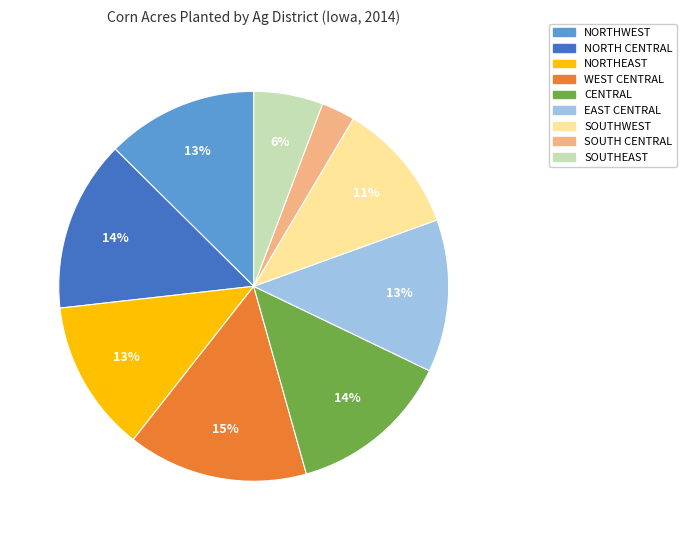

To the nearest percent, what is the combined percentage of SOUTHWEST and NORTH CENTRAL?

25%